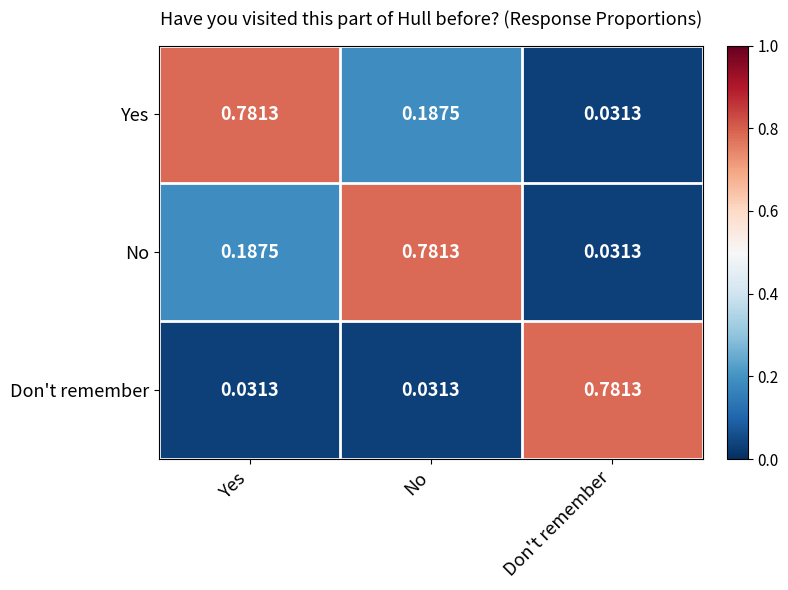

At No, list the series in order from smallest to largest.

Don't remember, Yes, No